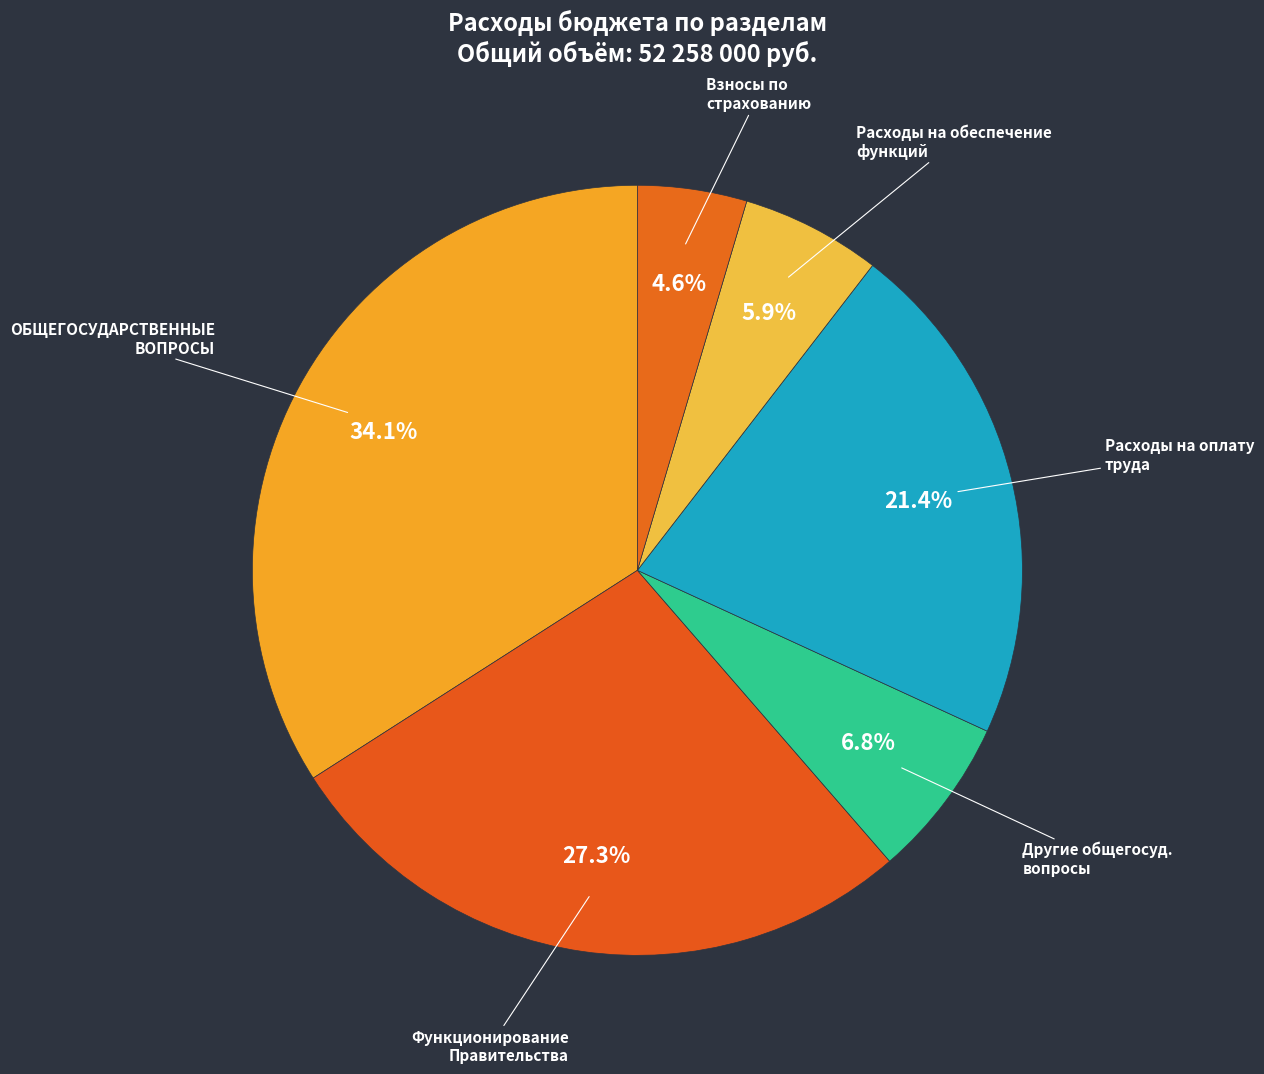

Which category has the biggest portion of the pie?

ОБЩЕГОСУДАРСТВЕННЫЕ ВОПРОСЫ